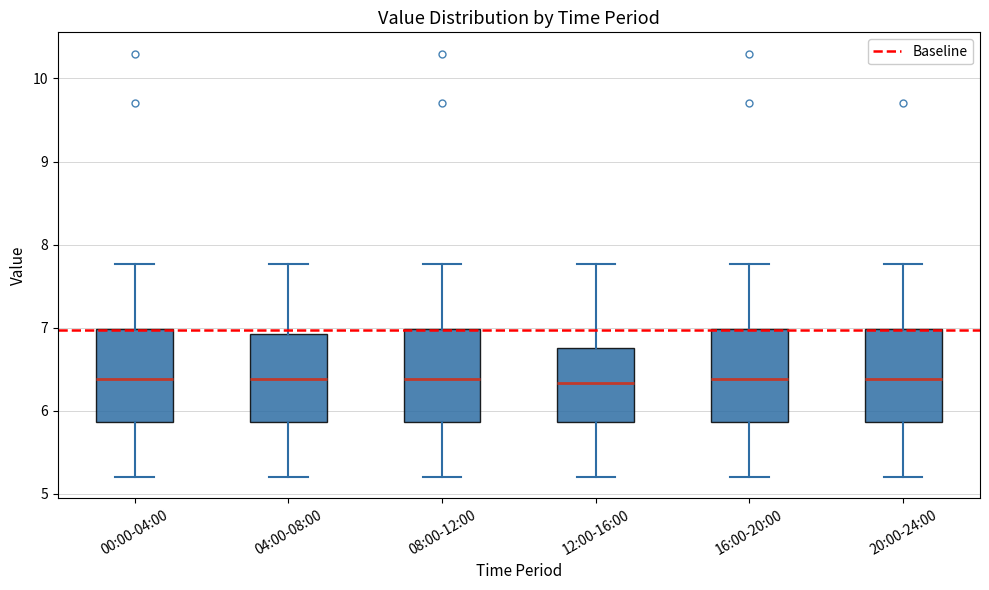

Reading left to right, transcribe this box plot: for each box, give where its median line is, the range the box spans, and where its two whiskers end, as read against the y-axis. The values are not printed on the chart, so give them approximately, as read against the axis.

00:00-04:00: median 6.4, box 5.9 to 7.0, whiskers 5.2 to 7.8
04:00-08:00: median 6.4, box 5.9 to 6.9, whiskers 5.2 to 7.8
08:00-12:00: median 6.4, box 5.9 to 7.0, whiskers 5.2 to 7.8
12:00-16:00: median 6.3, box 5.9 to 6.8, whiskers 5.2 to 7.8
16:00-20:00: median 6.4, box 5.9 to 7.0, whiskers 5.2 to 7.8
20:00-24:00: median 6.4, box 5.9 to 7.0, whiskers 5.2 to 7.8